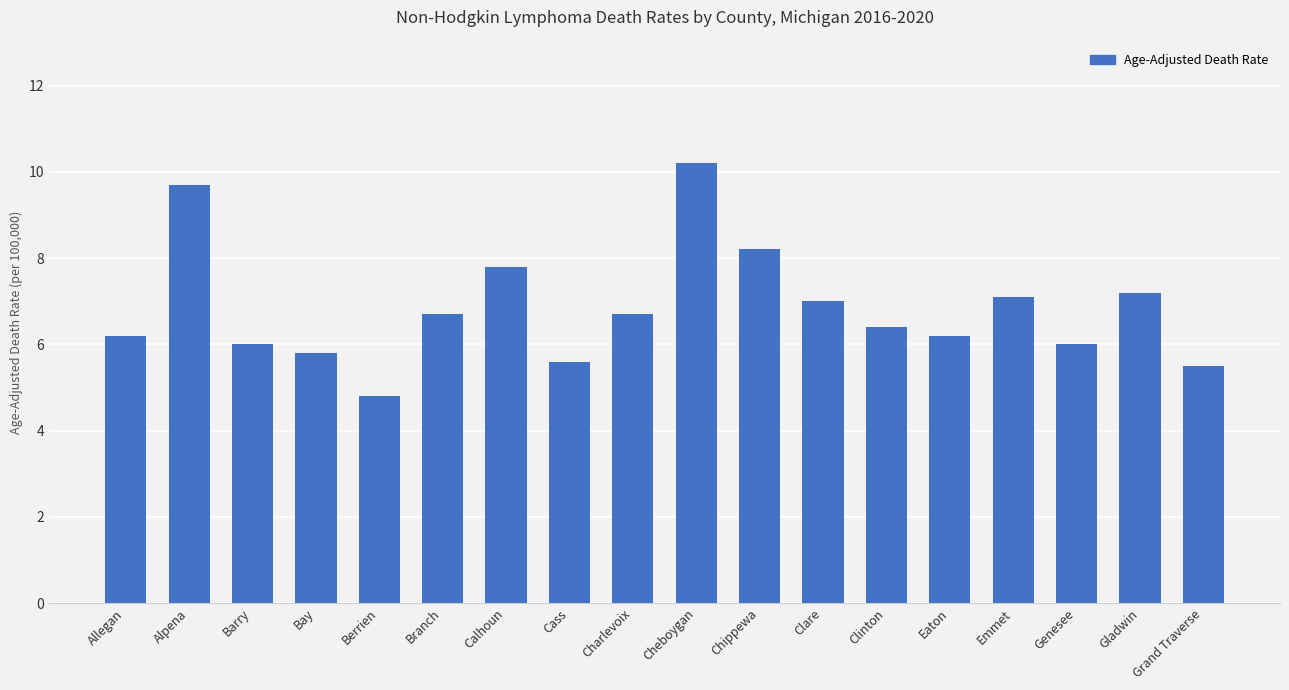

What is the maximum value shown in the chart?

10.2